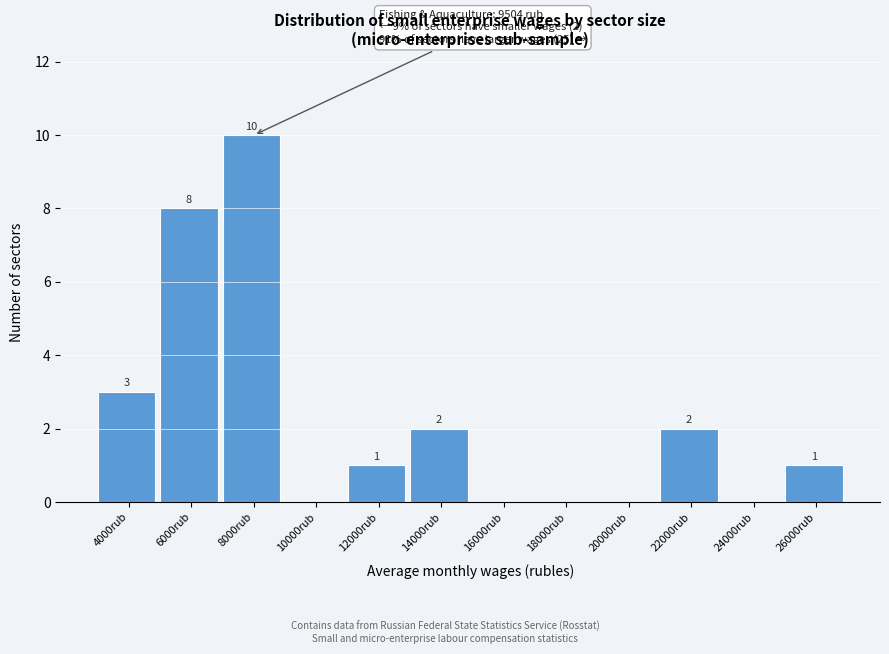

Reading left to right, transcribe all the data shown in this chart.

4000rub=3	6000rub=8	8000rub=10	10000rub=0	12000rub=1	14000rub=2	16000rub=0	18000rub=0	20000rub=0	22000rub=2	24000rub=0	26000rub=1